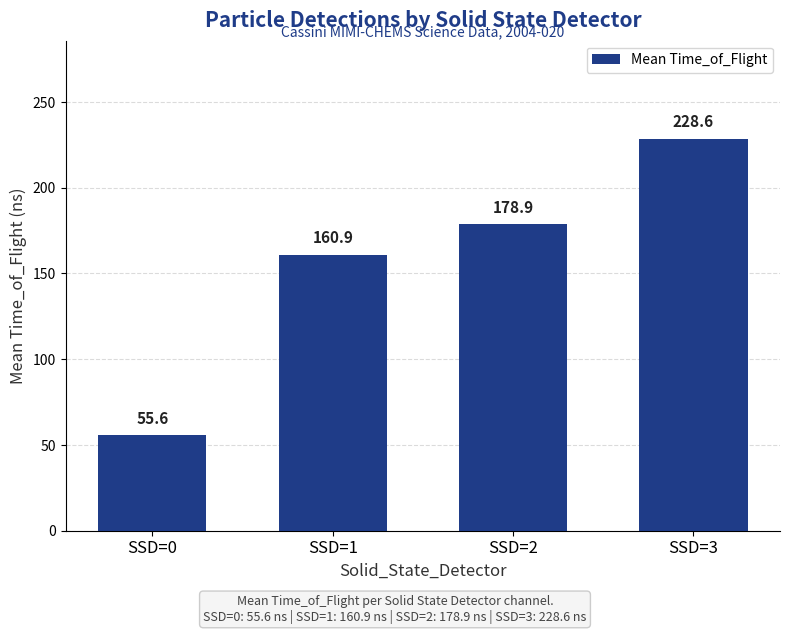

What is the average value?

156.0